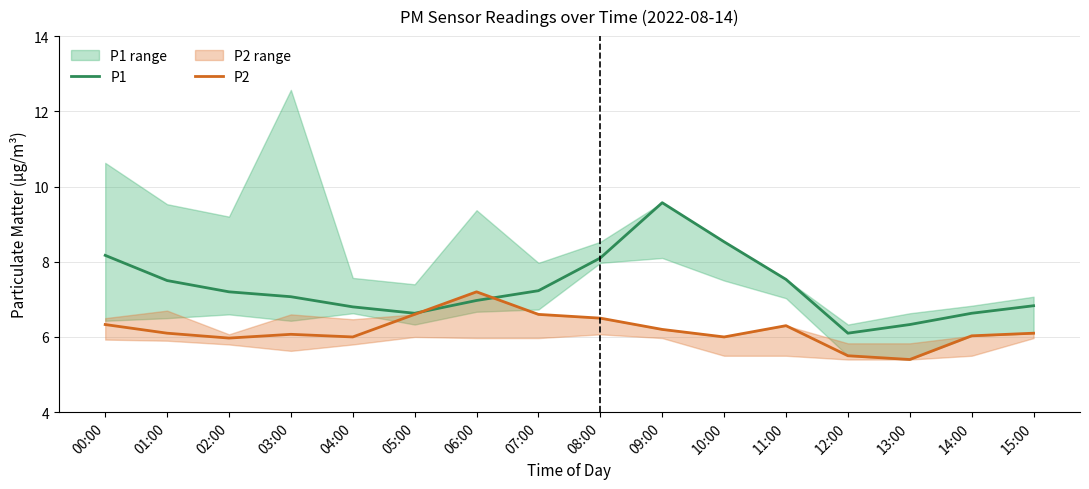

What is the sum of all P1 values?

117.2